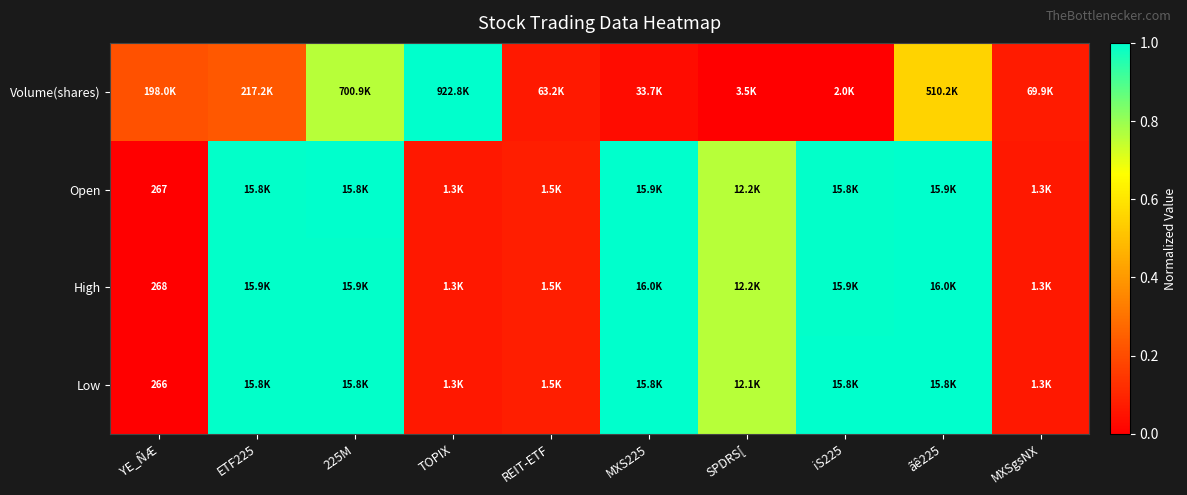

What is the approximate value of Low at 225M?

1.0